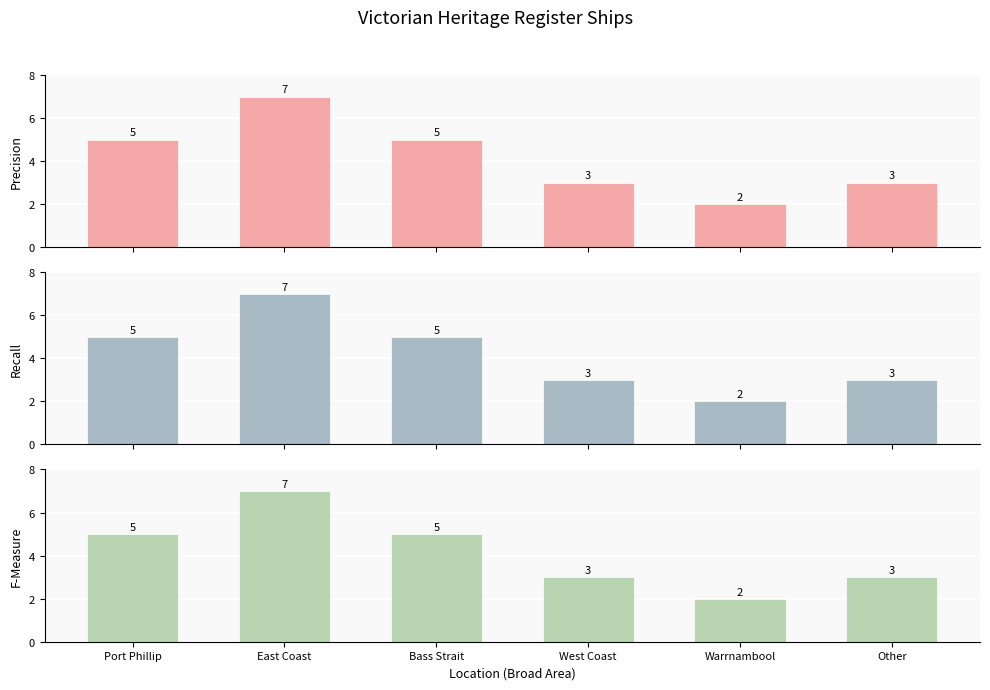

What is the value of the F-Measure bar at the 4th from the left?

3